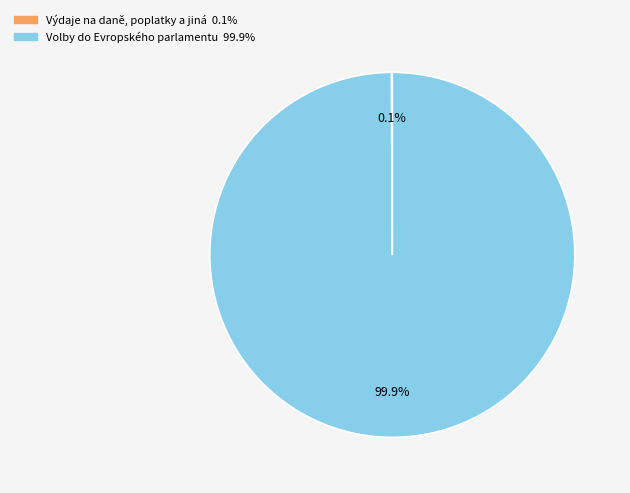

How much of the chart is everything except Volby do Evropského parlamentu?

0.1%